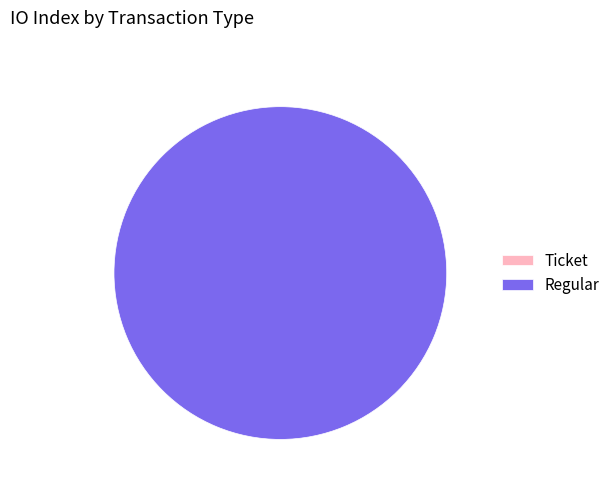

The Ticket (index 0) slice represents 0% of the pie. True or false?

True